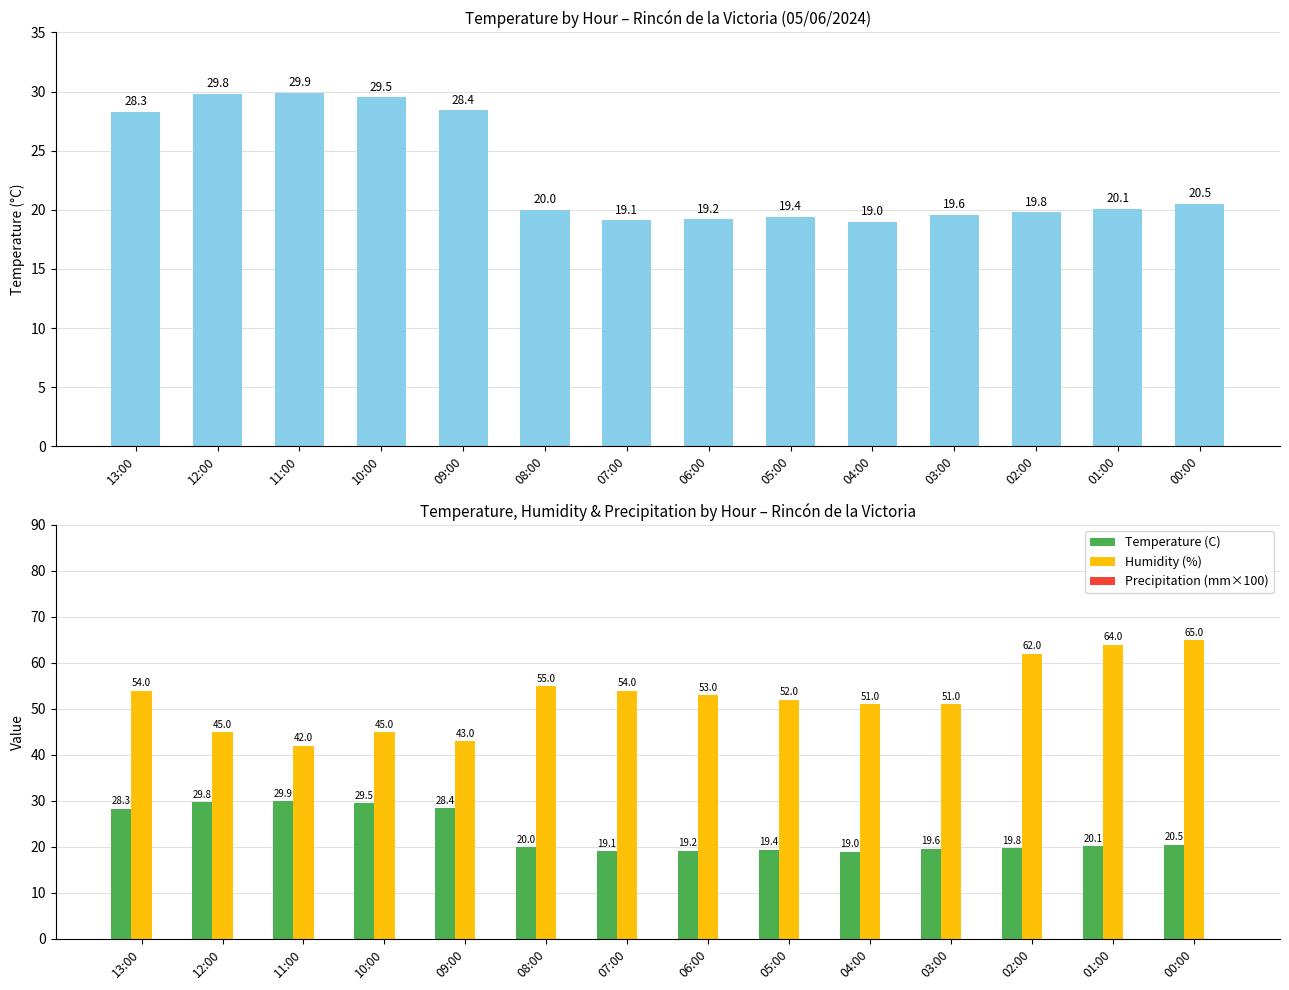

What is the total value across all series at 05:00?

71.4